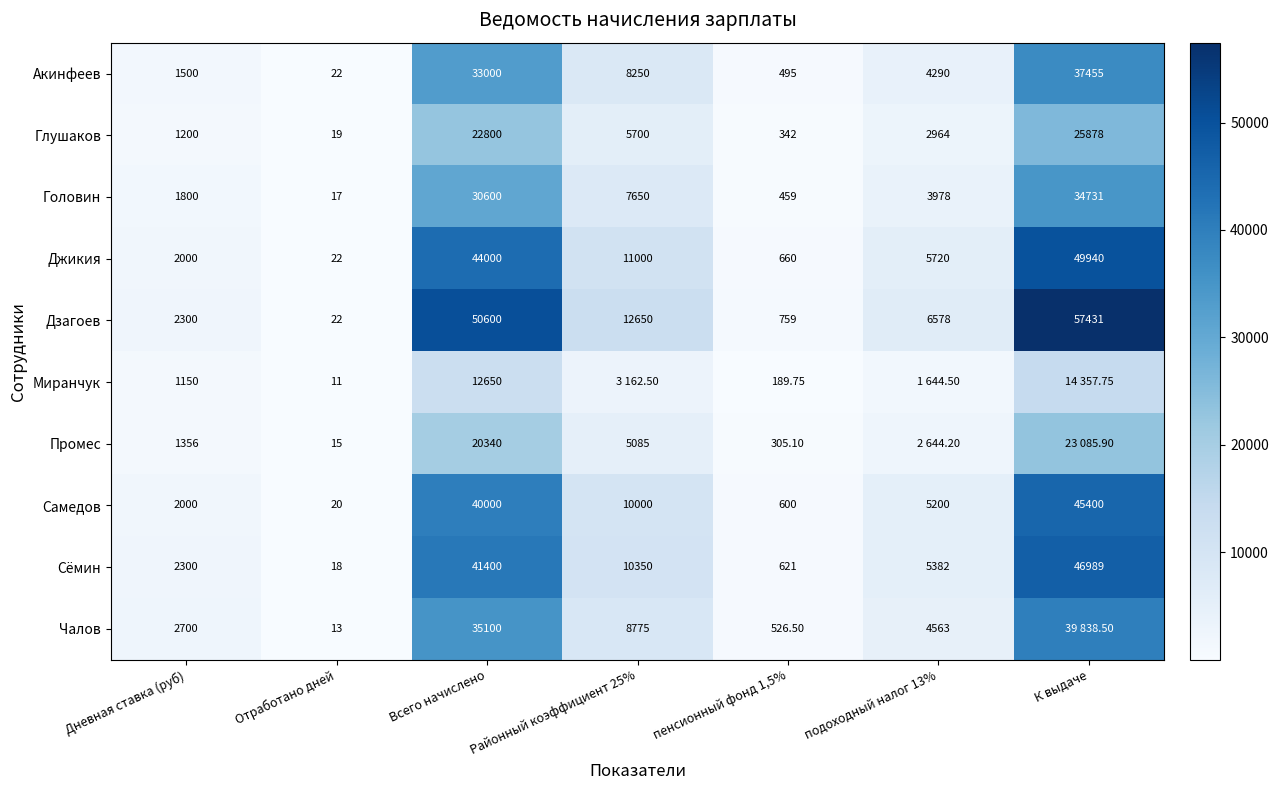

Where does the Головин series first go above 3978?

Всего начислено